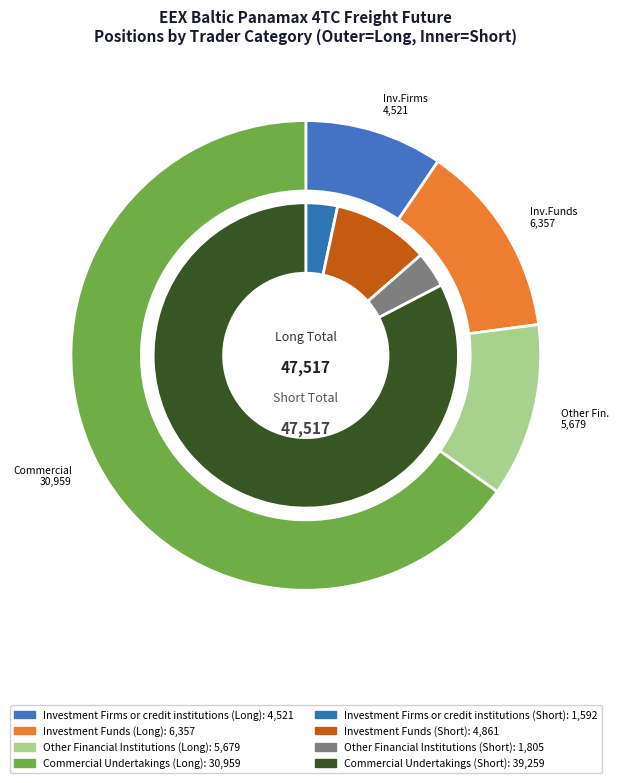

Which slice represents more than half of the pie?

Commercial Undertakings